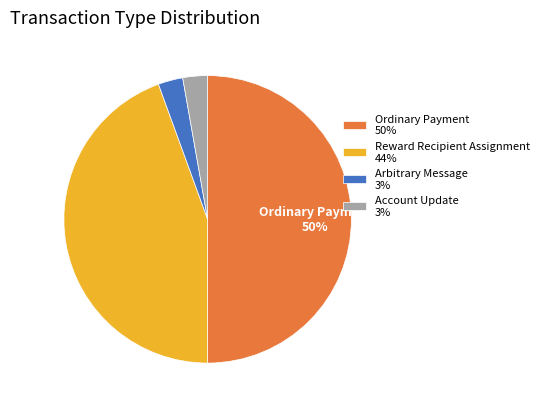

What is the ratio of the value at Arbitrary Message 3% to the value at Account Update 3%?

1.0